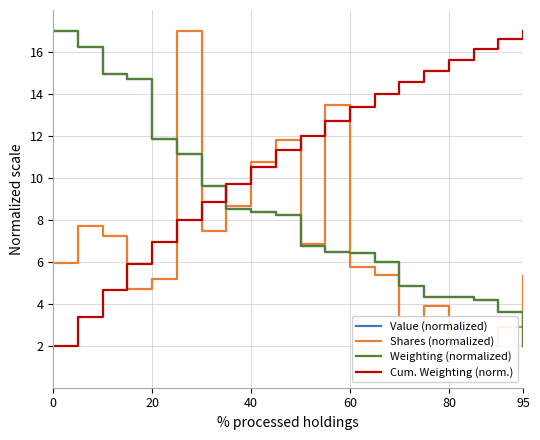

The Cum. Weighting (norm.) series shows 23.7 at 60. True or false?

False